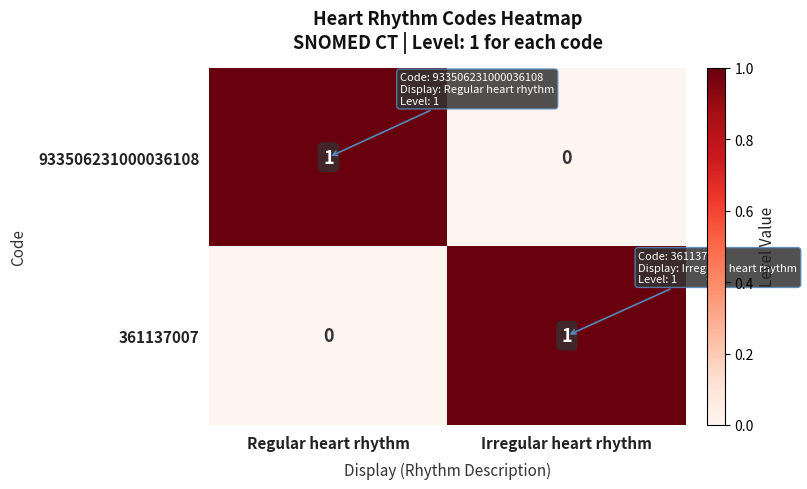

Reading right to left, transcribe all the data shown in this chart.

933506231000036108: 0	1
361137007: 1	0